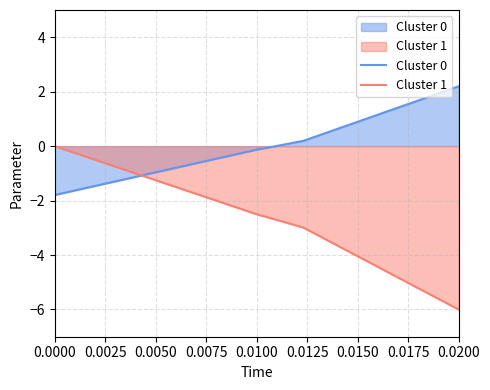

How many lines are shown in the chart?

2